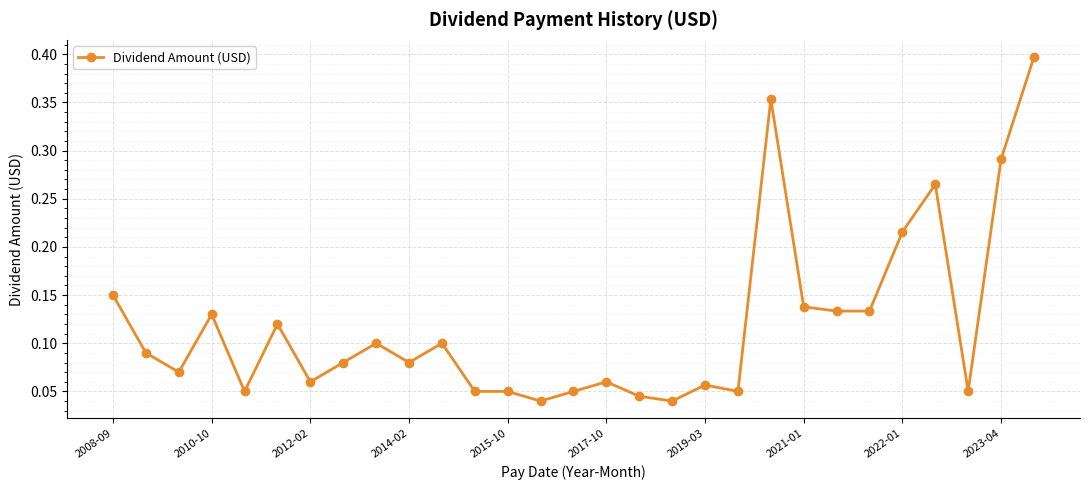

How many values are between 0 and 1?

29